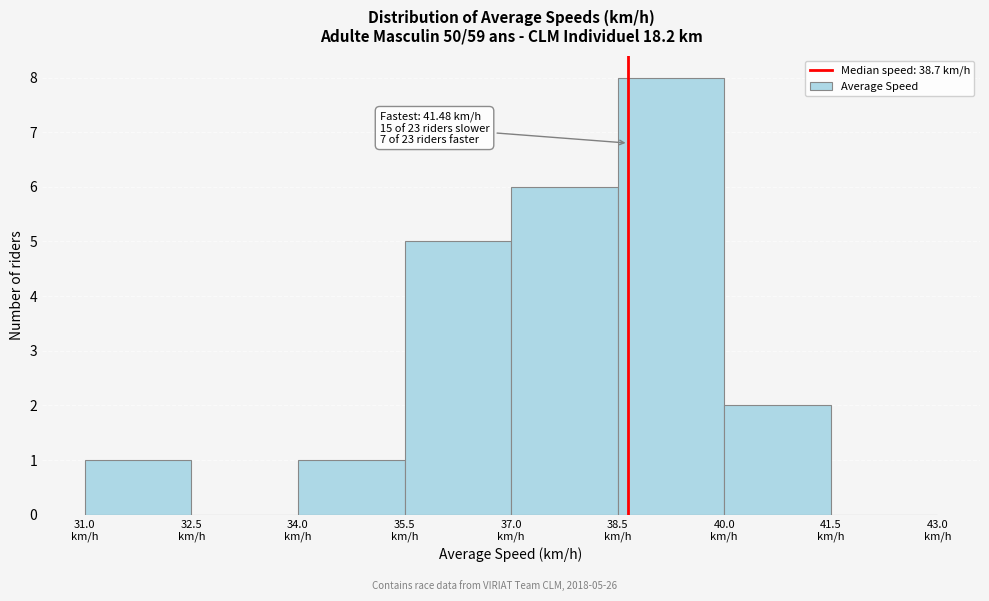

Over which range of the x-axis is the bar tallest?

38.5 to 40.0